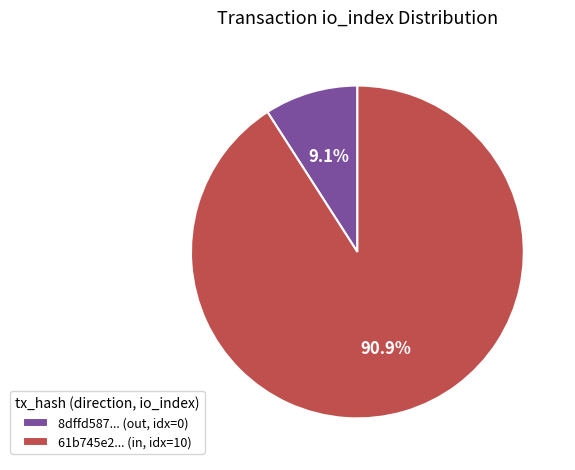

Which category has the smallest portion of the pie?

8dffd587... (out, idx=0)